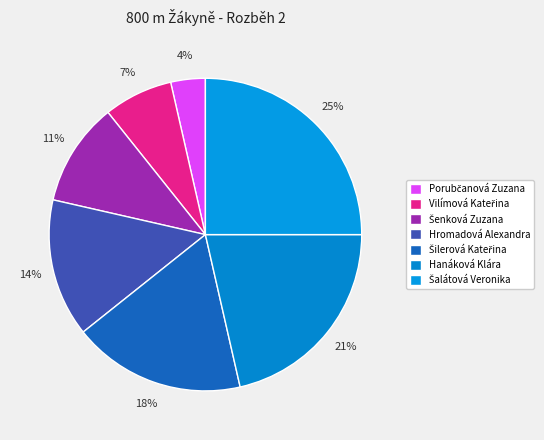

How many slices are in this pie chart?

7